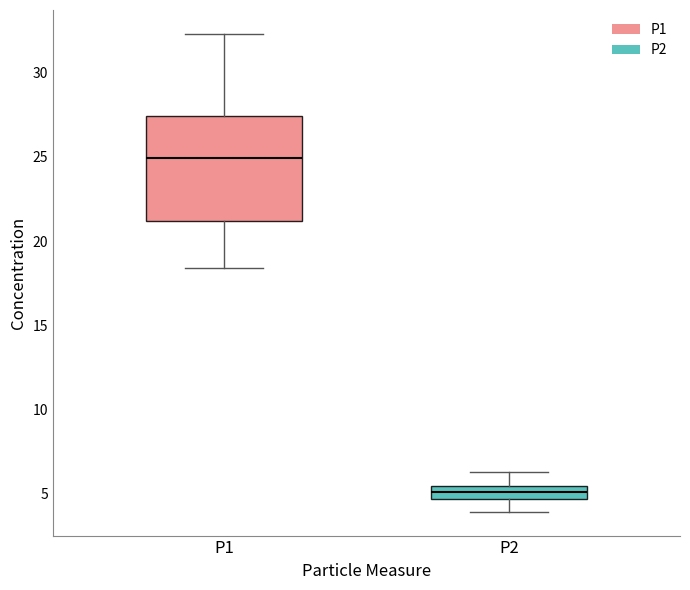

Reading left to right, read every box against the y-axis: the position of its median line, the range the box covers, and the ends of its whiskers. The values are not printed on the chart, so give them approximately, as read against the axis.

P1: median 25.0, box 21.0 to 27.5, whiskers 18.5 to 32.5
P2: median 5.0, box 4.5 to 5.5, whiskers 4.0 to 6.5